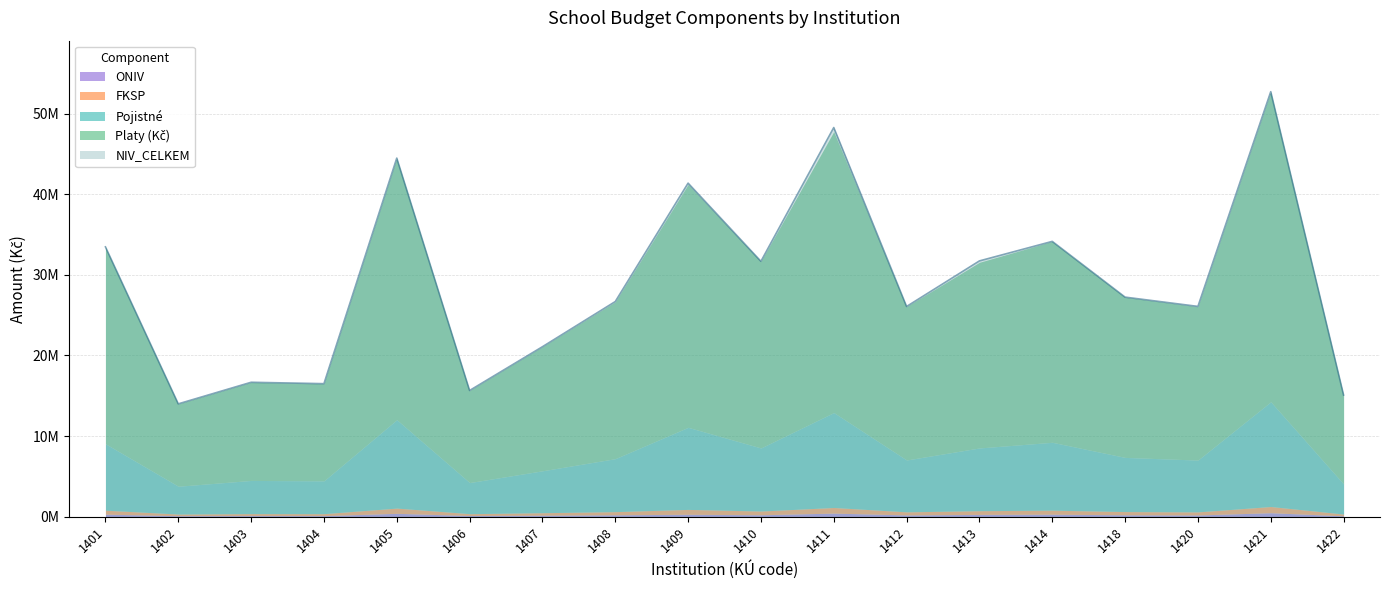

True or false: NIV_CELKEM and Pojistné cross at least once.

False